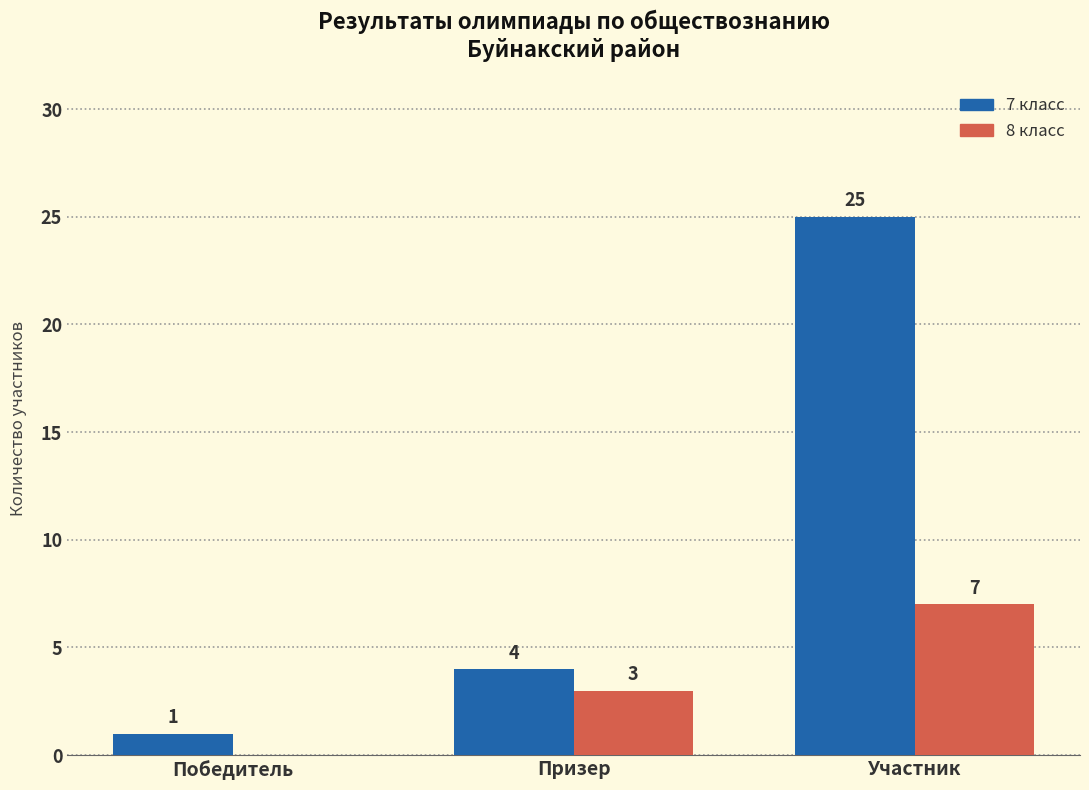

What is the maximum value for 8 класс?

7